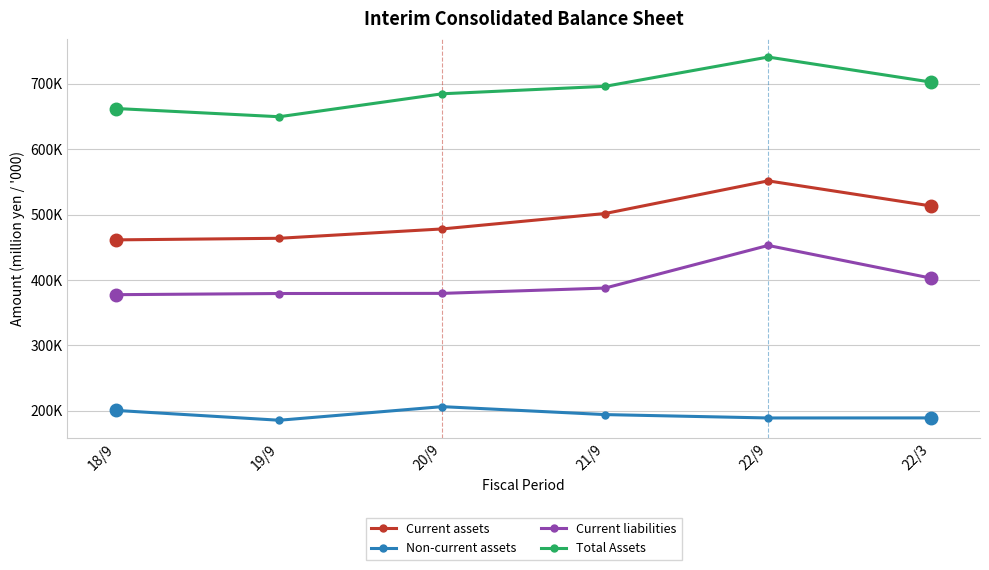

What is the difference between the second highest and second lowest values in the Current liabilities series?

23481